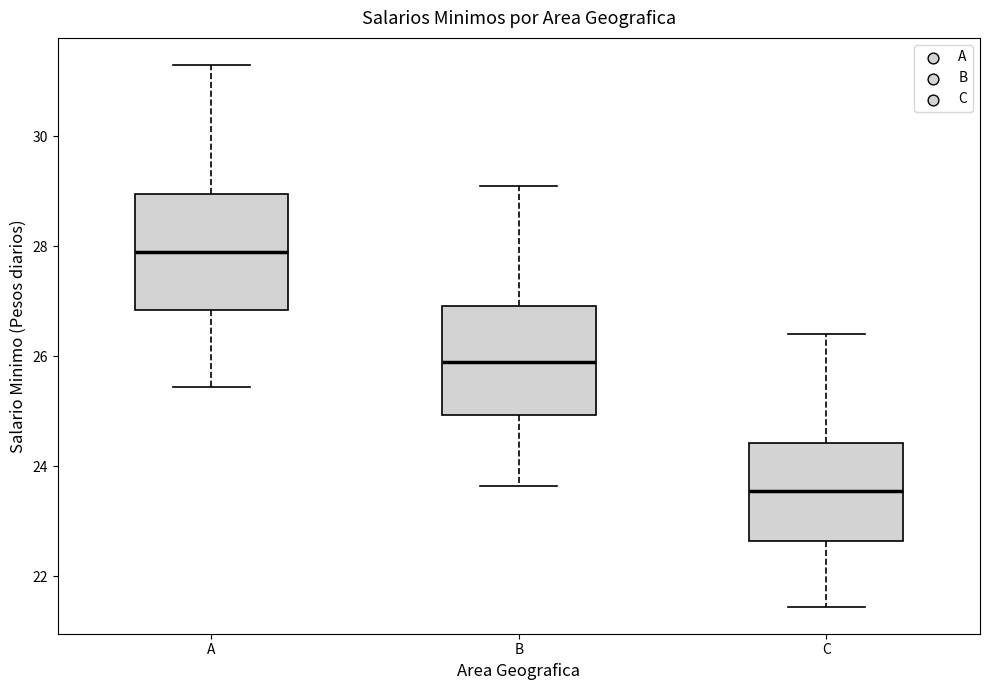

Reading left to right, transcribe this box plot: for each box, give where its median line is, the range the box spans, and where its two whiskers end, as read against the y-axis. The values are not printed on the chart, so give them approximately, as read against the axis.

A: median 28.0, box 26.8 to 29.0, whiskers 25.4 to 31.4
B: median 26.0, box 25.0 to 27.0, whiskers 23.6 to 29.2
C: median 23.6, box 22.6 to 24.4, whiskers 21.4 to 26.4